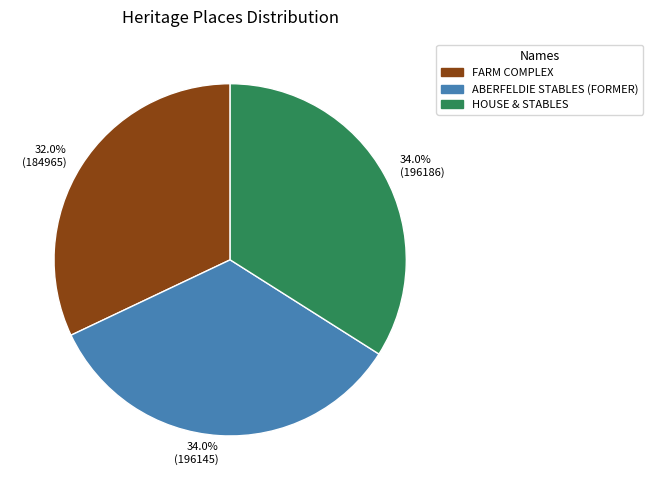

Is there any slice that represents more than half of the pie?

No